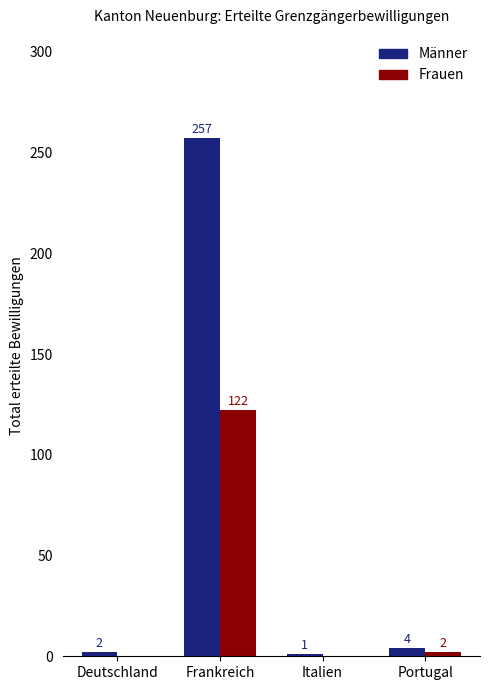

Which series has the largest total across all categories?

Männer